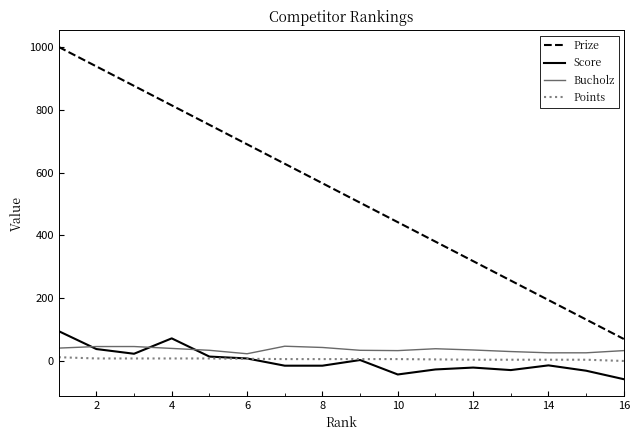

List the series in order of their peak value, lowest first.

Points, Bucholz, Score, Prize